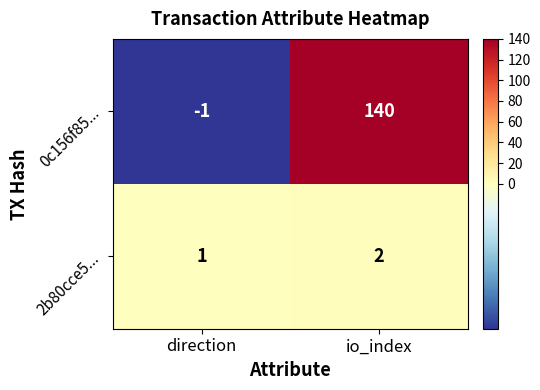

Reading right to left, extract all data points from this chart.

0c156f85...: 140	-1
2b80cce5...: 2	1